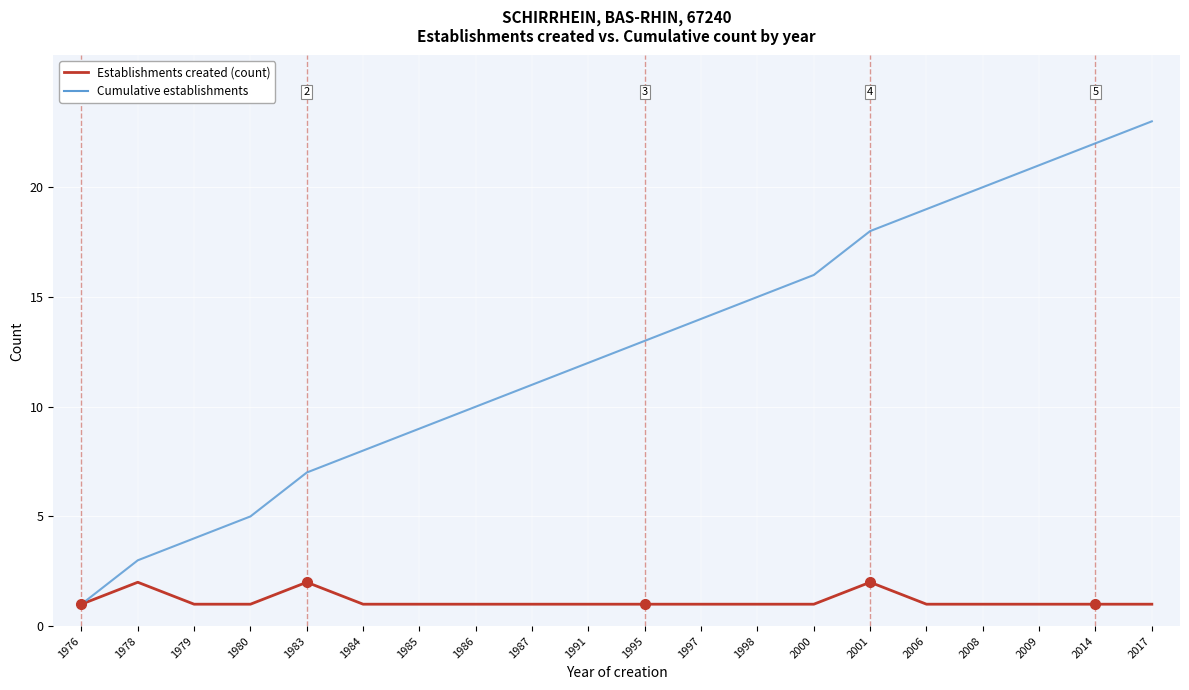

List the labels in order of Cumulative establishments value, largest first.

2017, 2014, 2009, 2008, 2006, 2001, 2000, 1998, 1997, 1995, 1991, 1987, 1986, 1985, 1984, 1983, 1980, 1979, 1978, 1976